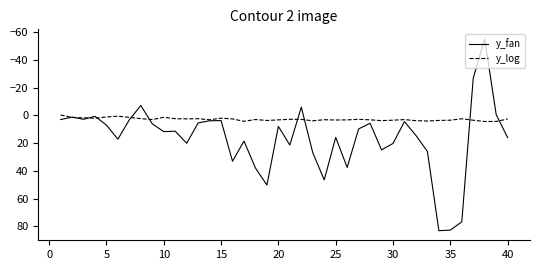

Which series has the largest range (max minus min)?

y_fan